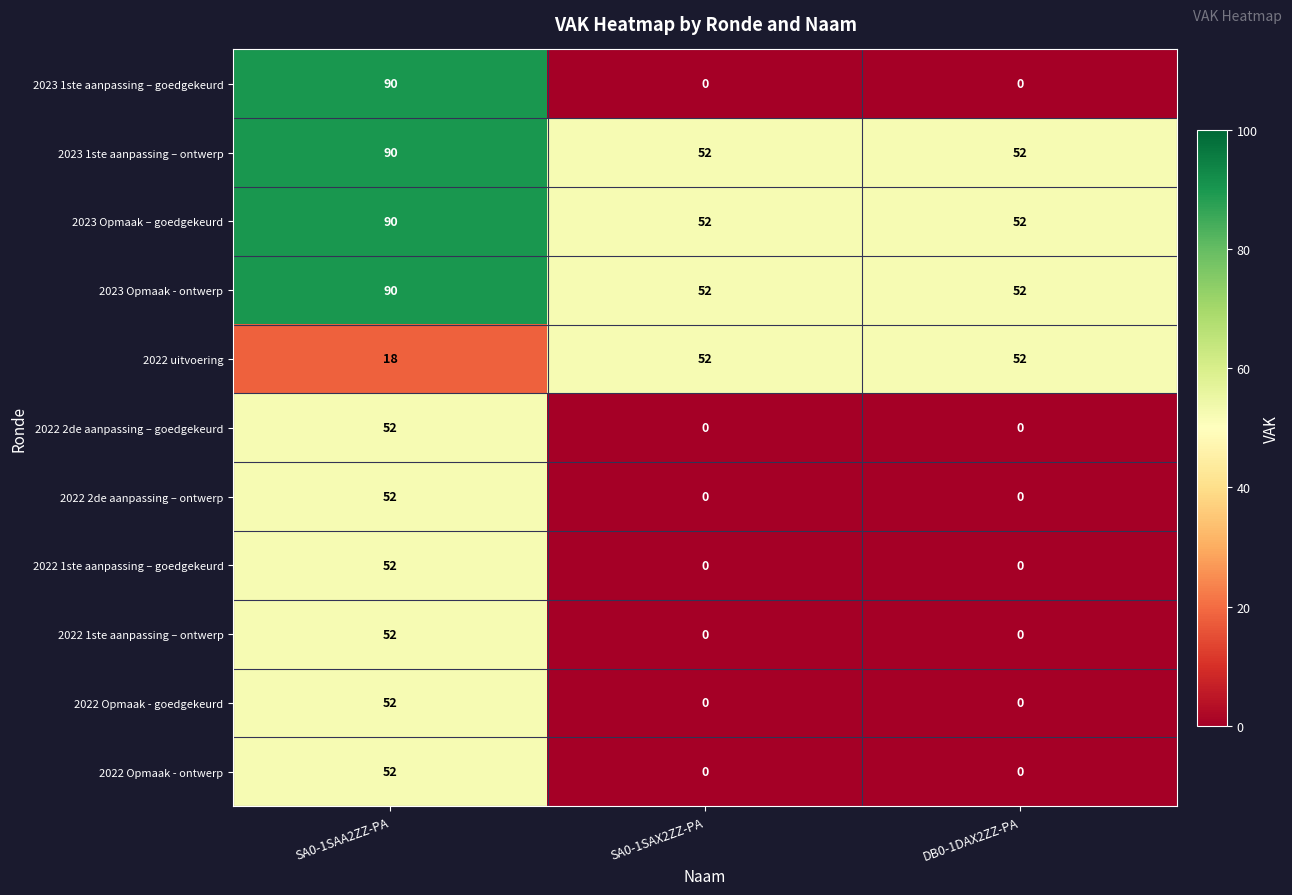

What is the maximum value for 2022 1ste aanpassing – goedgekeurd?

52